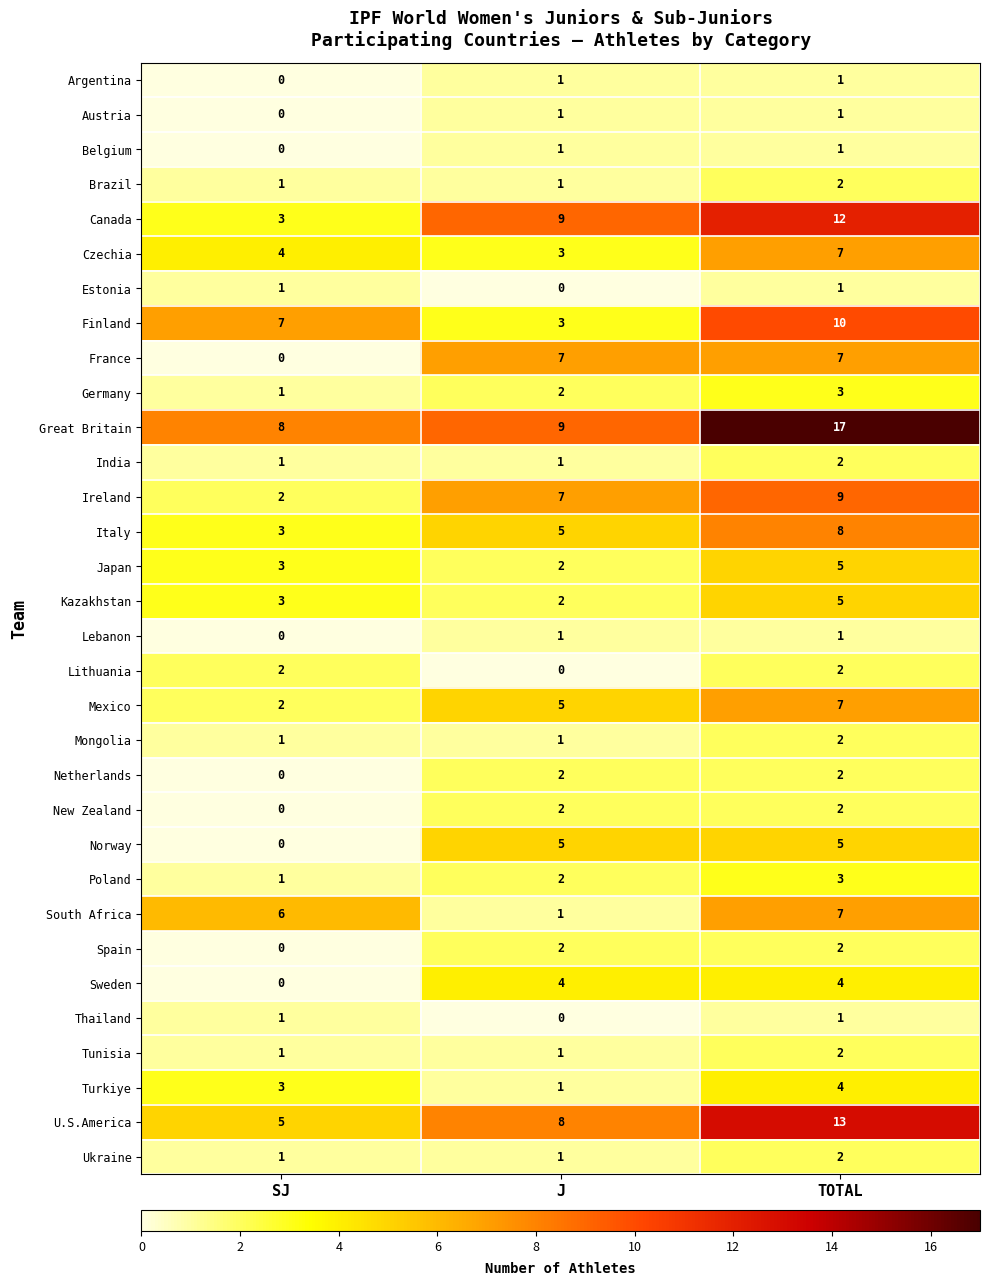

What is the spread (max minus min) of values at J?

9